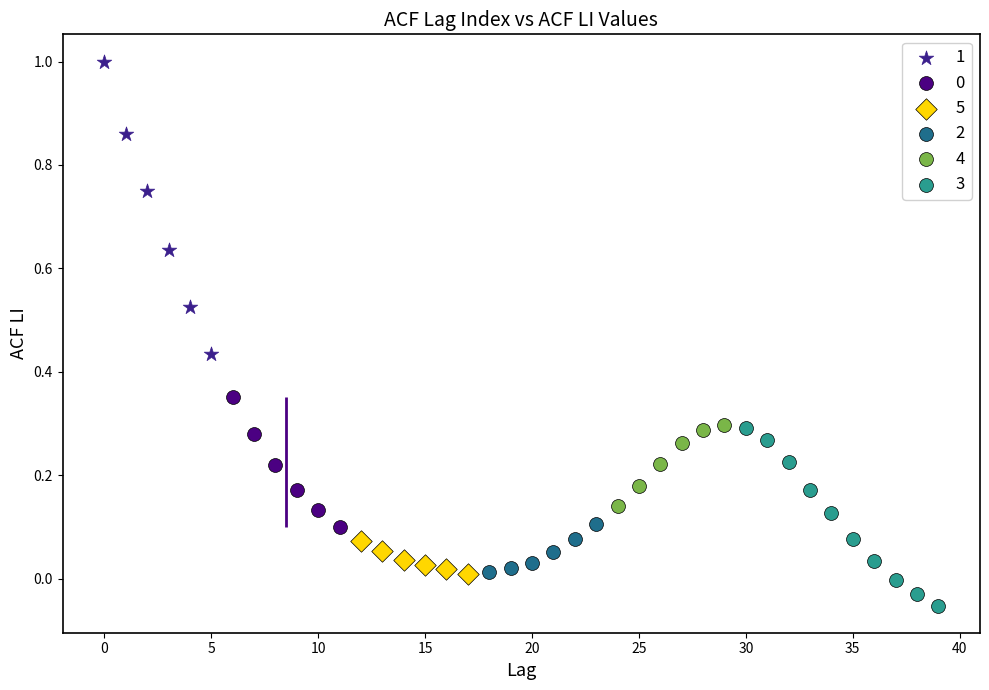

Which series reaches the minimum Y coordinate?

3